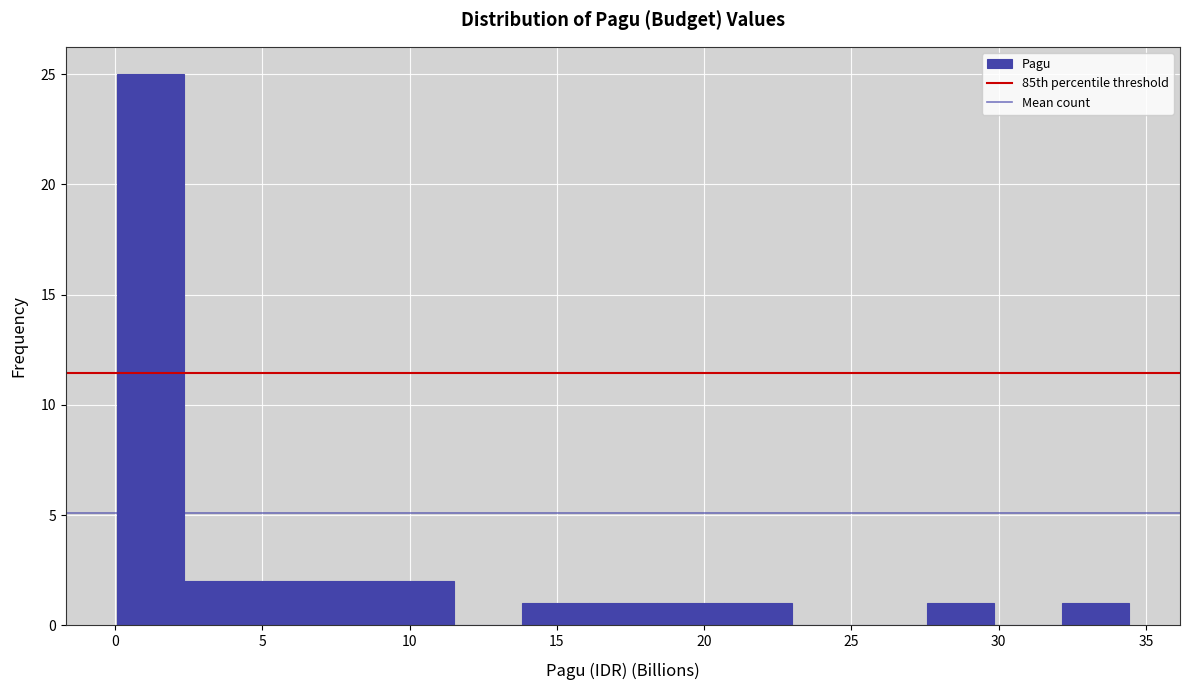

What is the height of the bar covering 9.0 to 11.5 on the x-axis? Neither the bar edges nor the heights are printed on the chart, so give them approximately, as read against the axes.

2